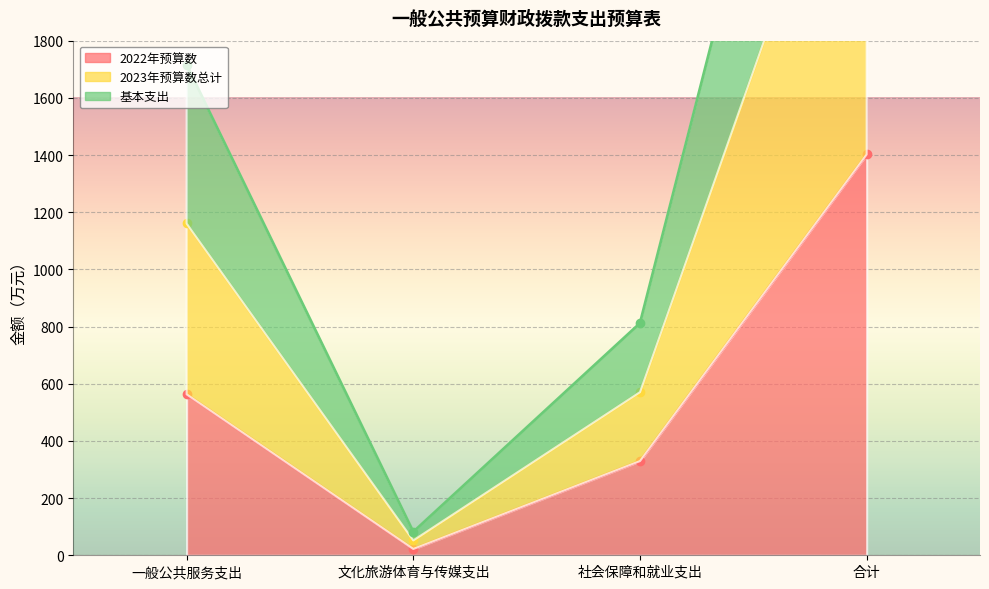

What is the difference between the highest and lowest values at 社会保障和就业支出?

482.4